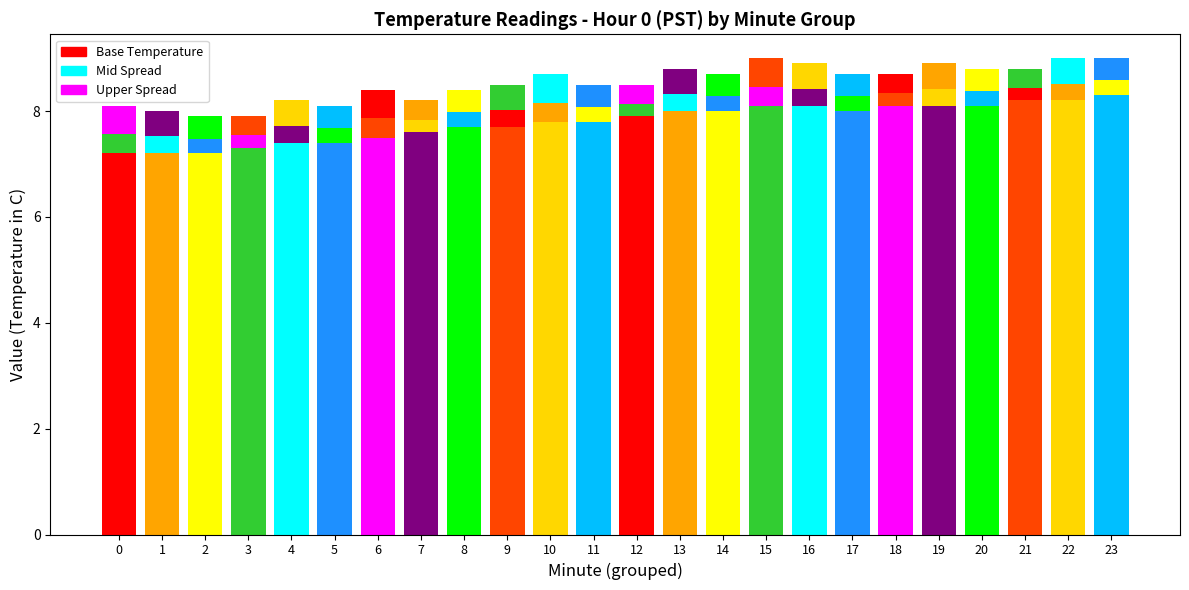

What is the difference between the second highest and minimum values in the Upper Spread series?

0.2